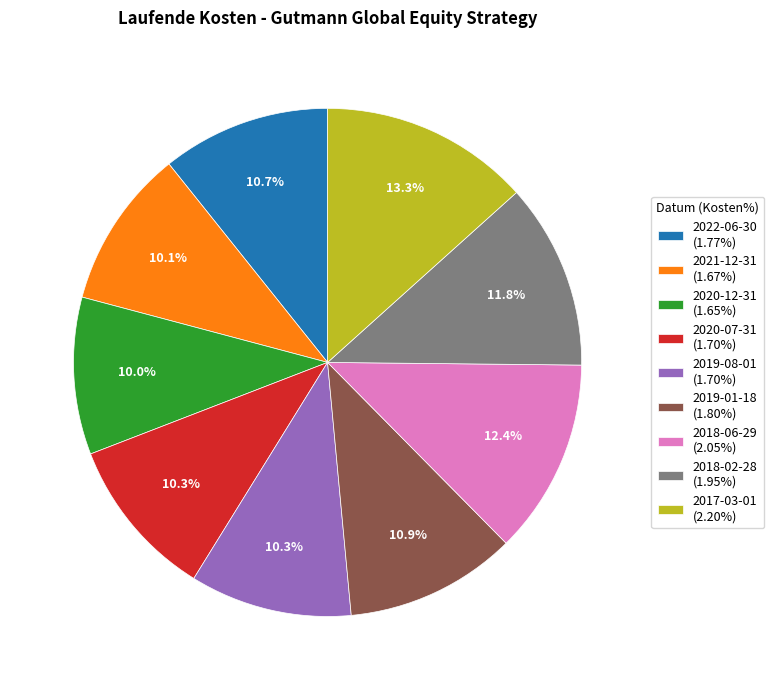

Count the number of slices in the pie.

9